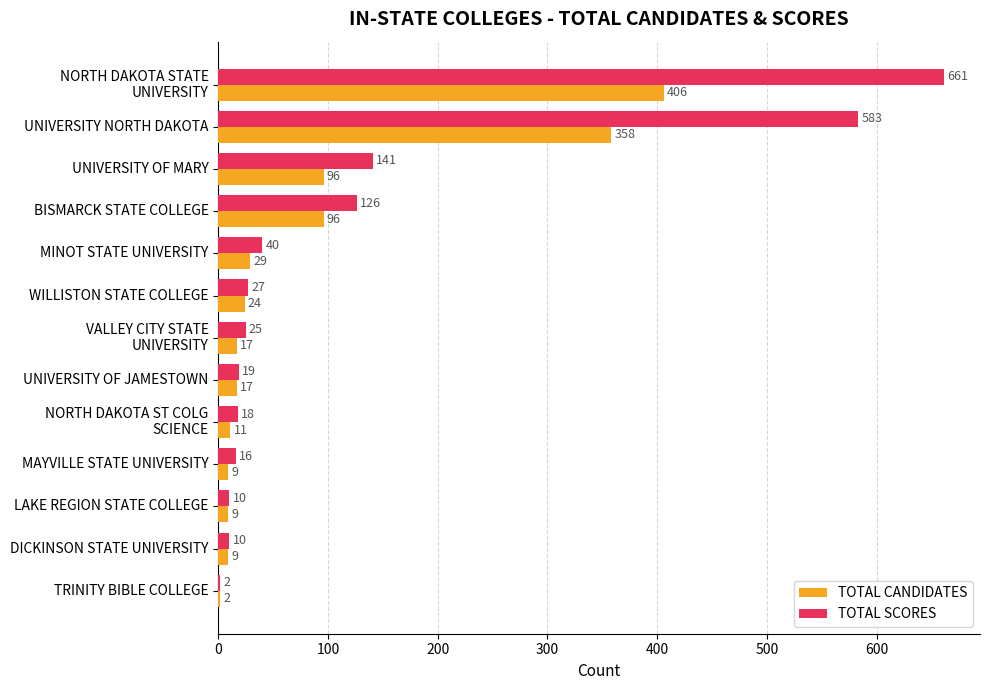

How many data points does each series have?

13